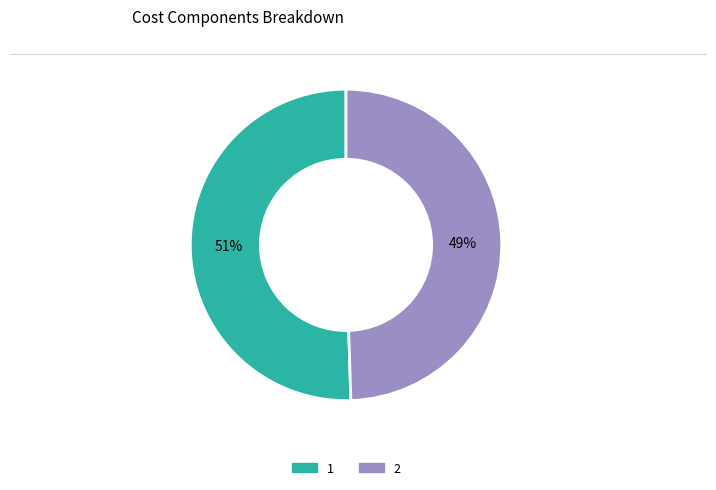

To the nearest percent, what percentage of the pie is 1?

51%